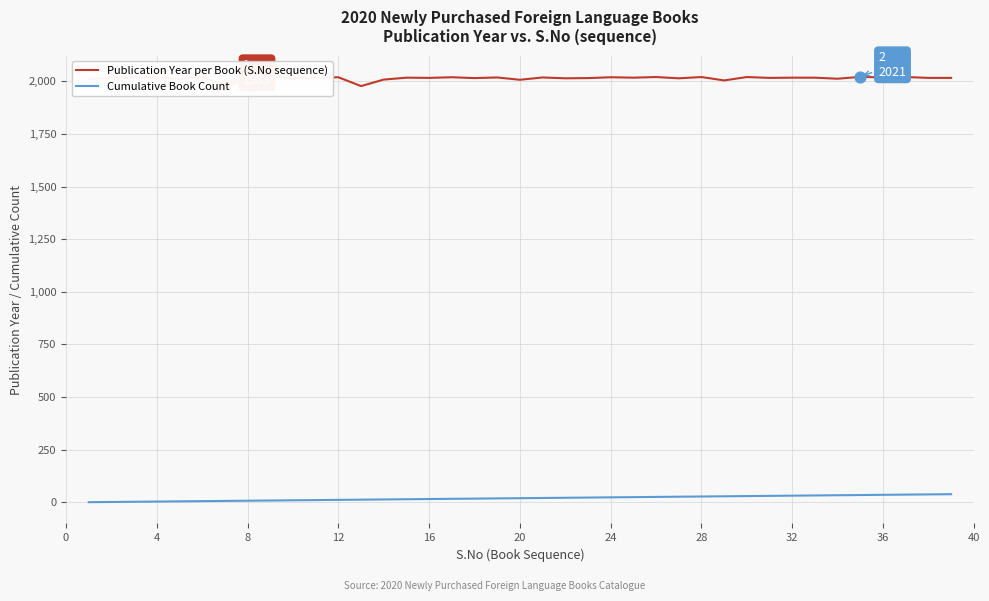

What are all the series names shown in the legend?

Publication Year per Book (S.No sequence), Cumulative Book Count